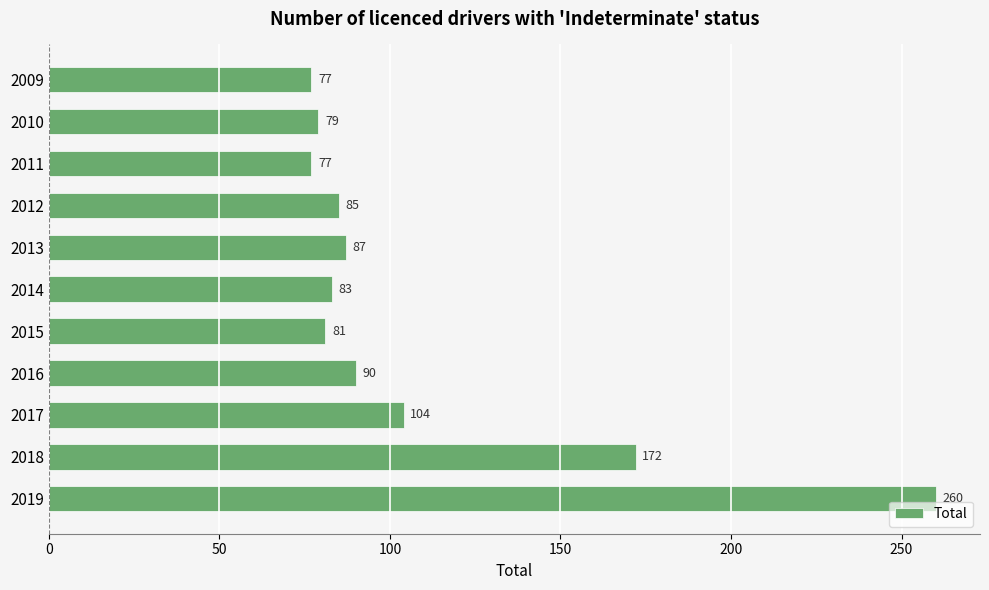

What is the difference between the maximum and minimum values?

183